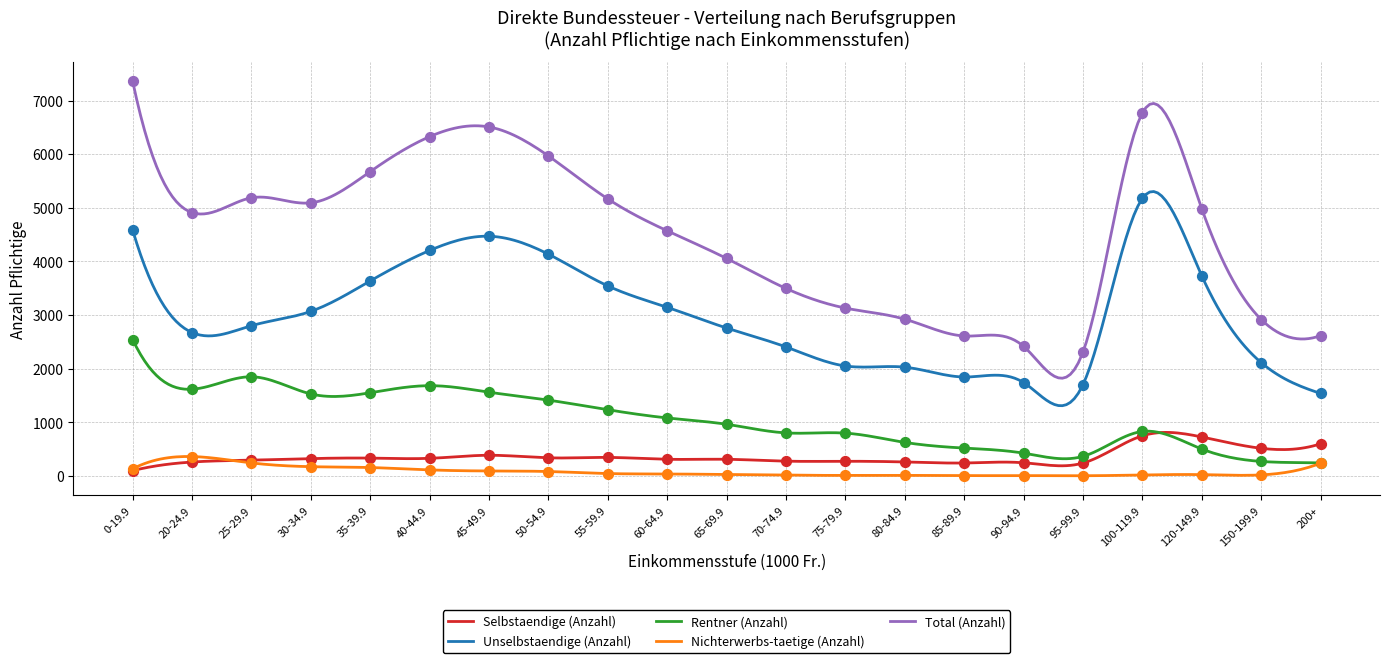

At which category is the sum across all series the highest?

0-19.9